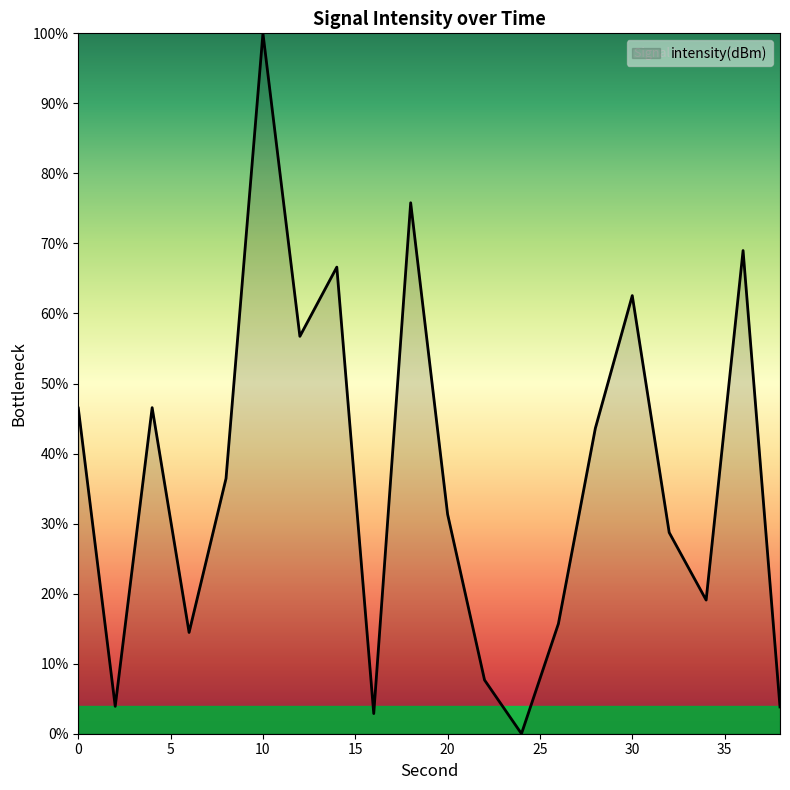

What is the difference between the maximum and minimum values?

100.0